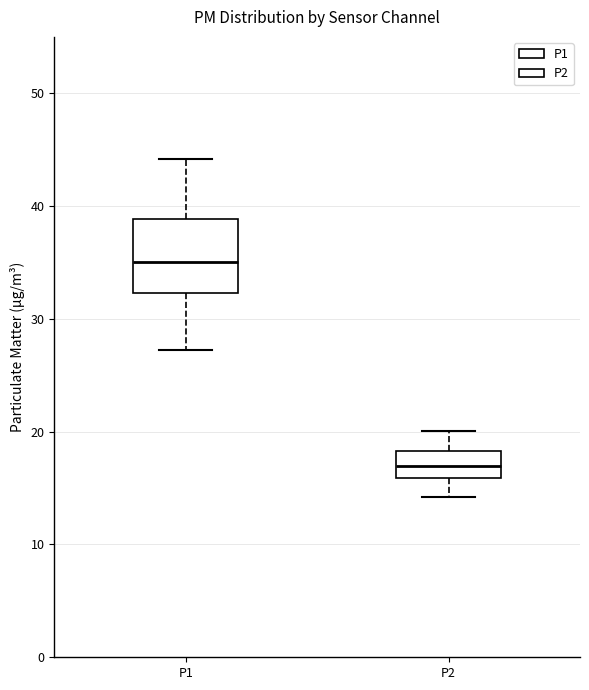

Reading left to right, read every box against the y-axis: the position of its median line, the range the box covers, and the ends of its whiskers. The values are not printed on the chart, so give them approximately, as read against the axis.

P1: median 35, box 32 to 39, whiskers 27 to 44
P2: median 17, box 16 to 18, whiskers 14 to 20